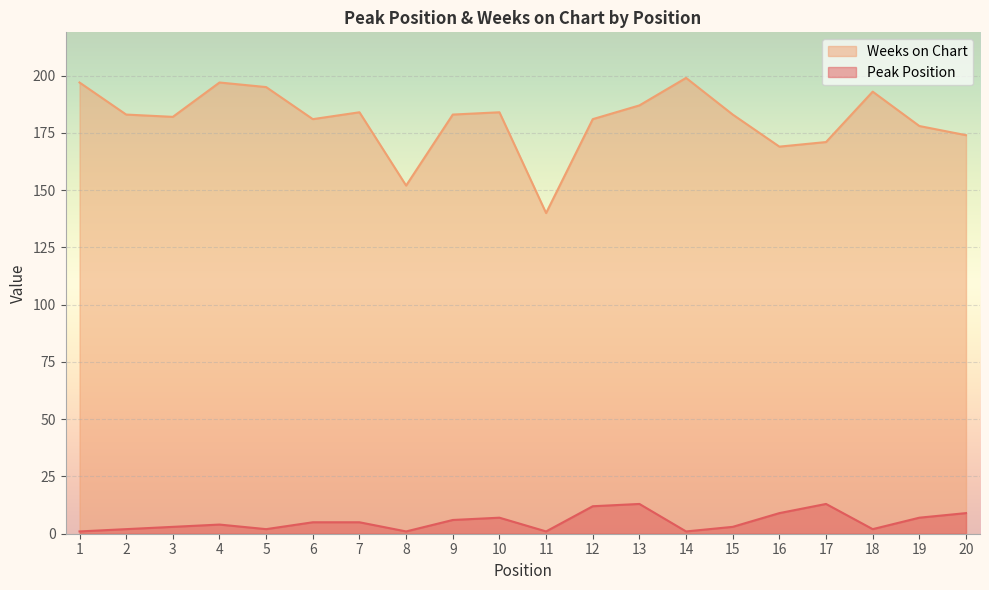

How many data points does each series have?

20